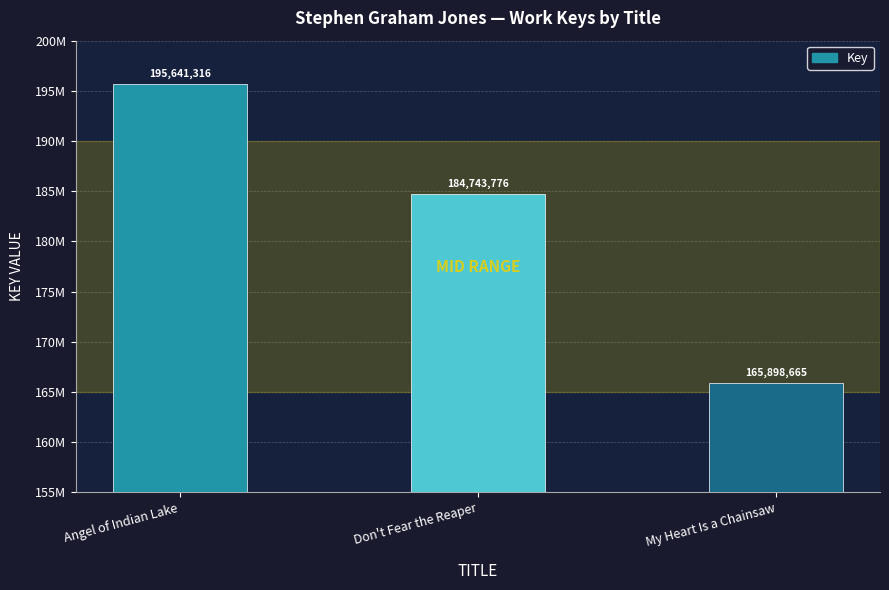

The value at My Heart Is a Chainsaw is 165898665. True or false?

True